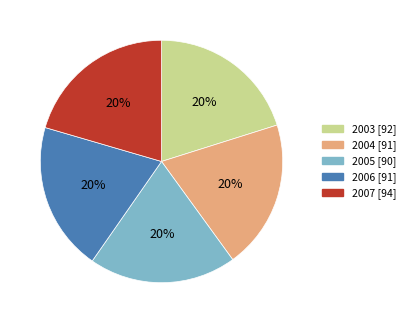

How many segments does this pie chart have?

5